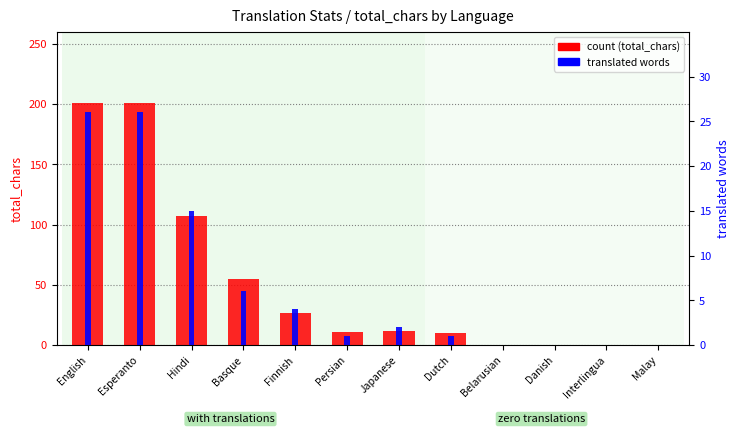

What are all the series names shown in the legend?

count, translated words